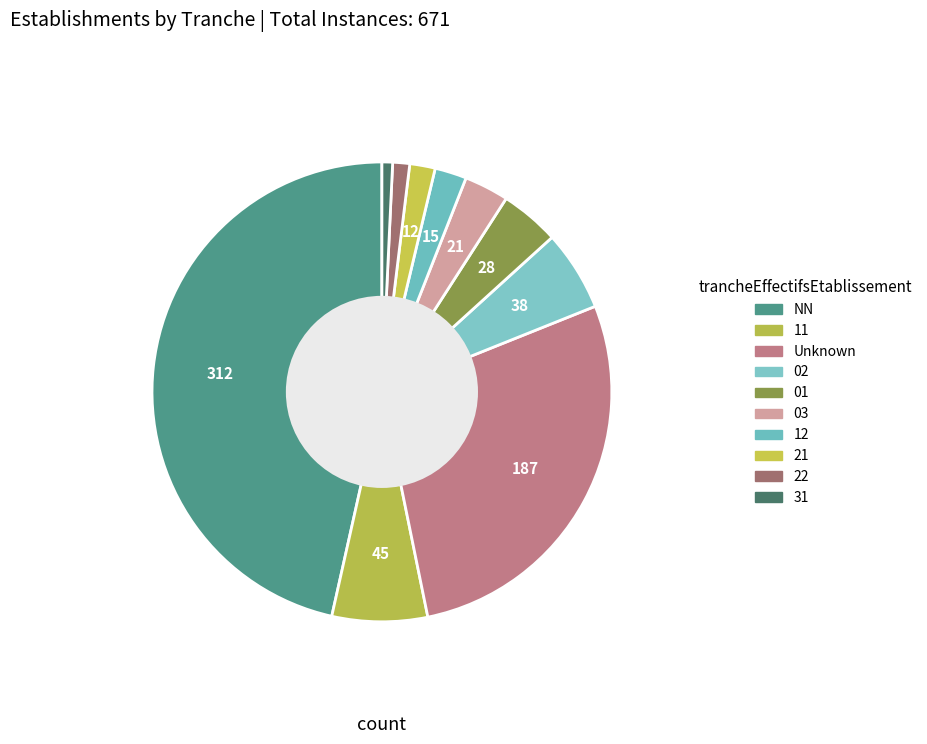

Which slice is the largest?

NN